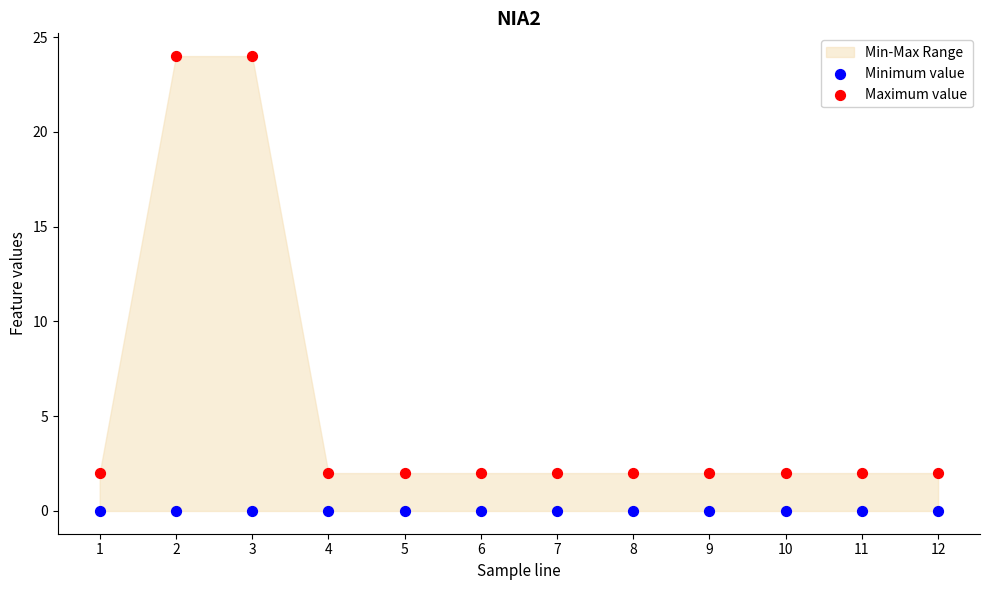

Which series contains the highest Y value?

Maximum value